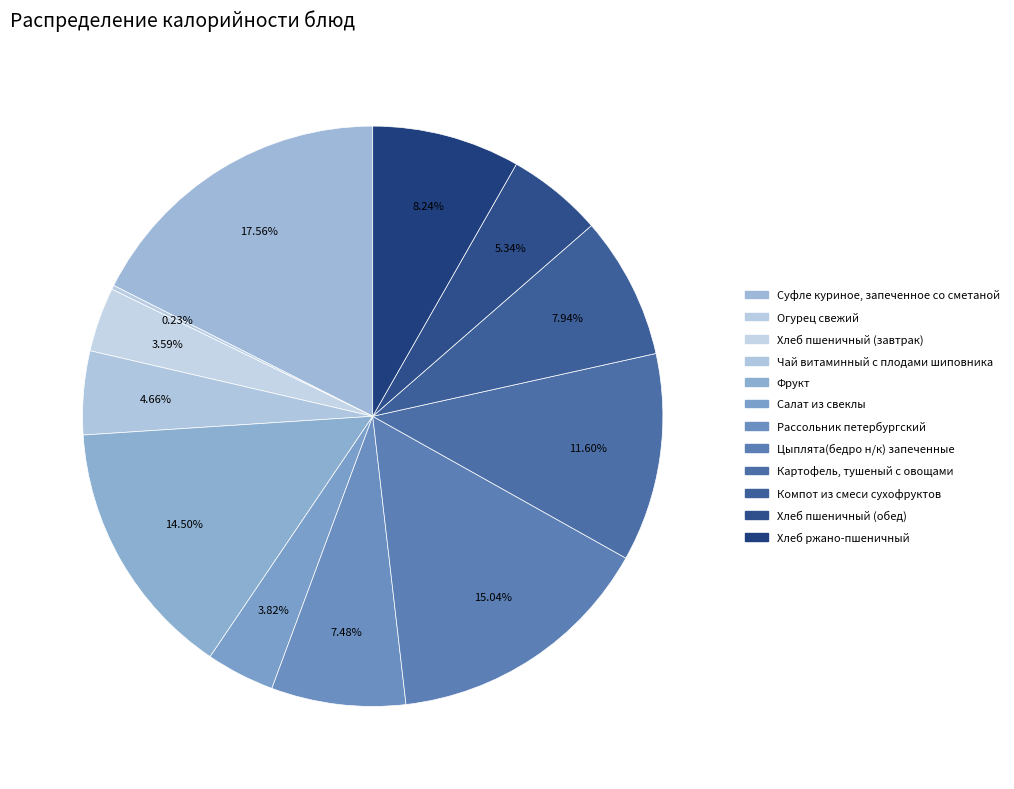

Which category has the smallest portion of the pie?

Огурец свежий